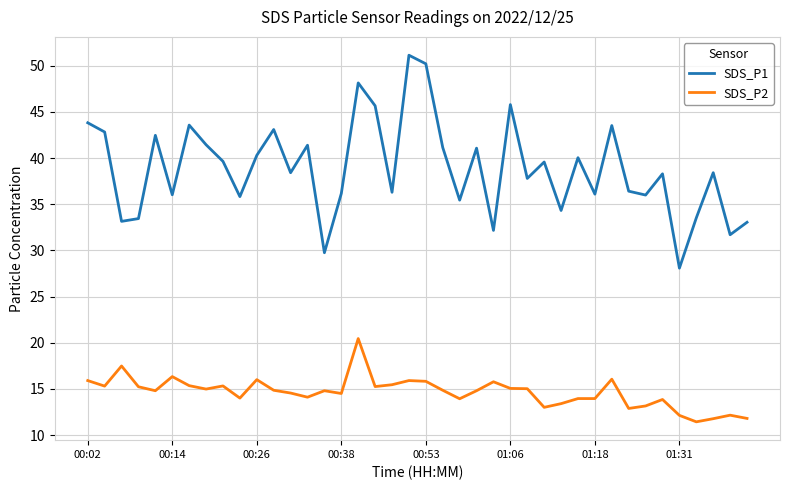

Does the chart have visible grid lines?

Yes